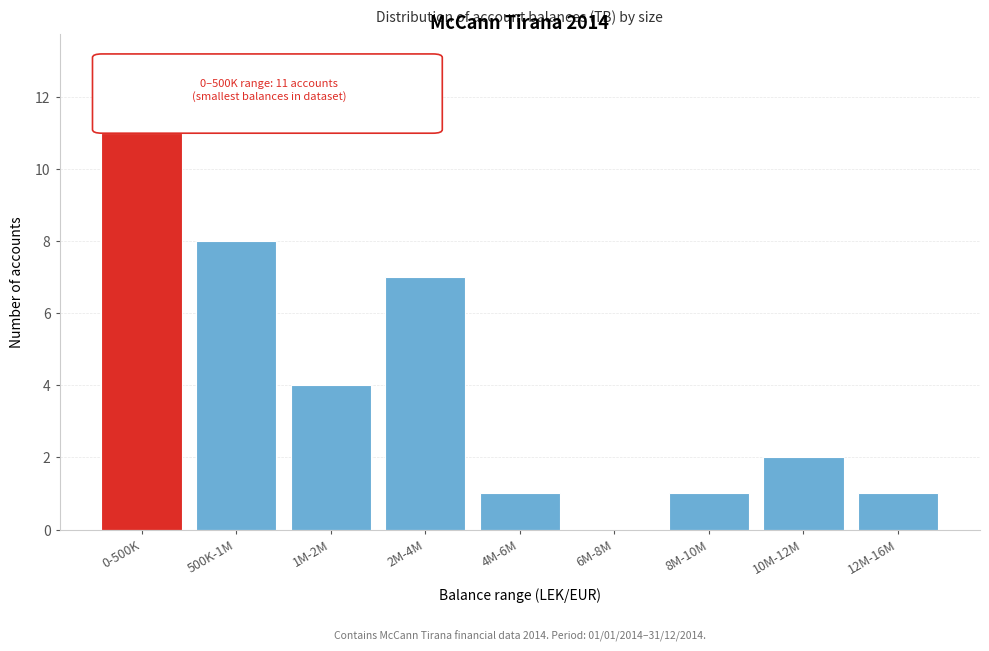

Reading right to left, list all the values displayed in this chart.

12M-16M=1	10M-12M=2	8M-10M=1	6M-8M=0	4M-6M=1	2M-4M=7	1M-2M=4	500K-1M=8	0-500K=11